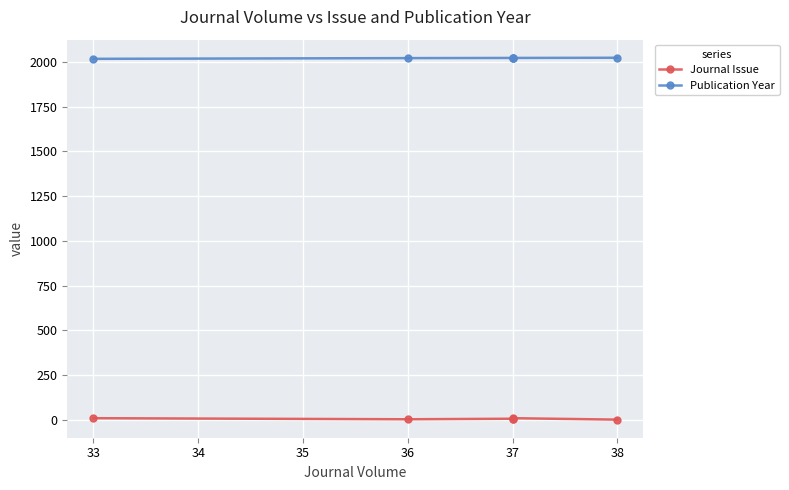

True or false: Journal Issue has a value of 11 at 37.

False